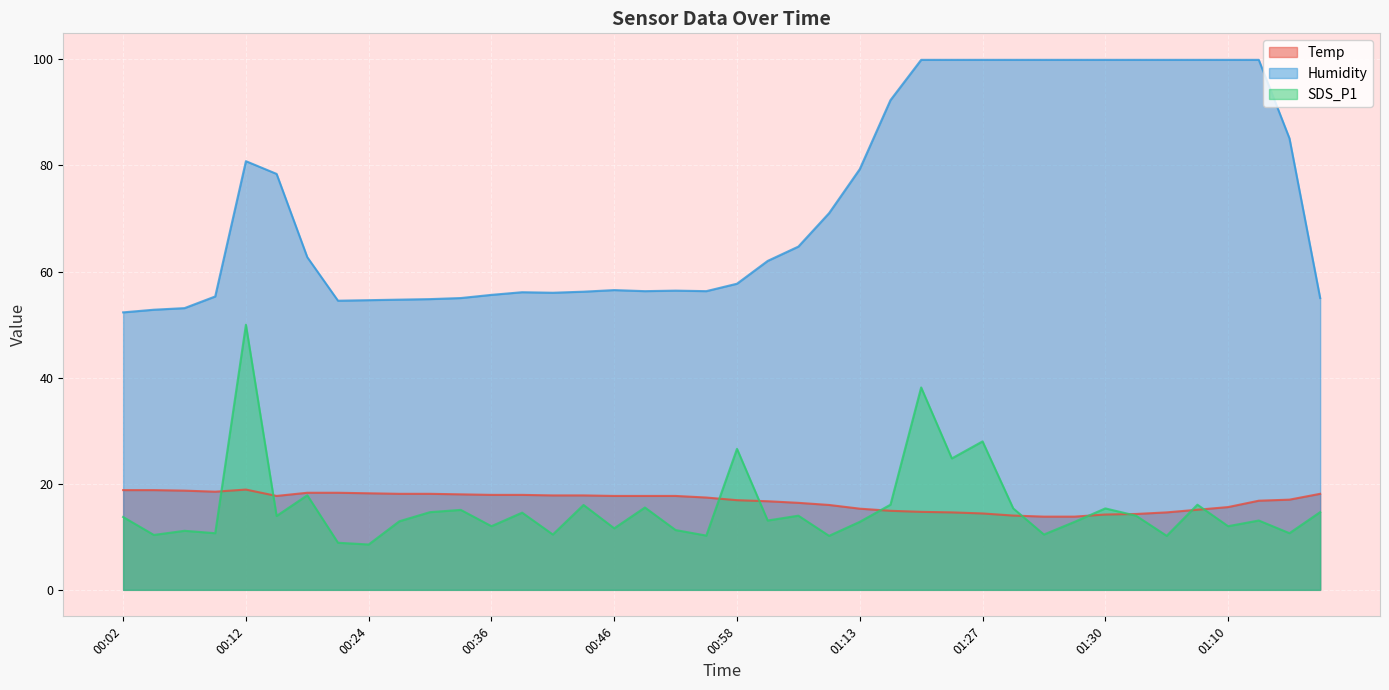

What are all the series names shown in the legend?

Temp, Humidity, SDS_P1